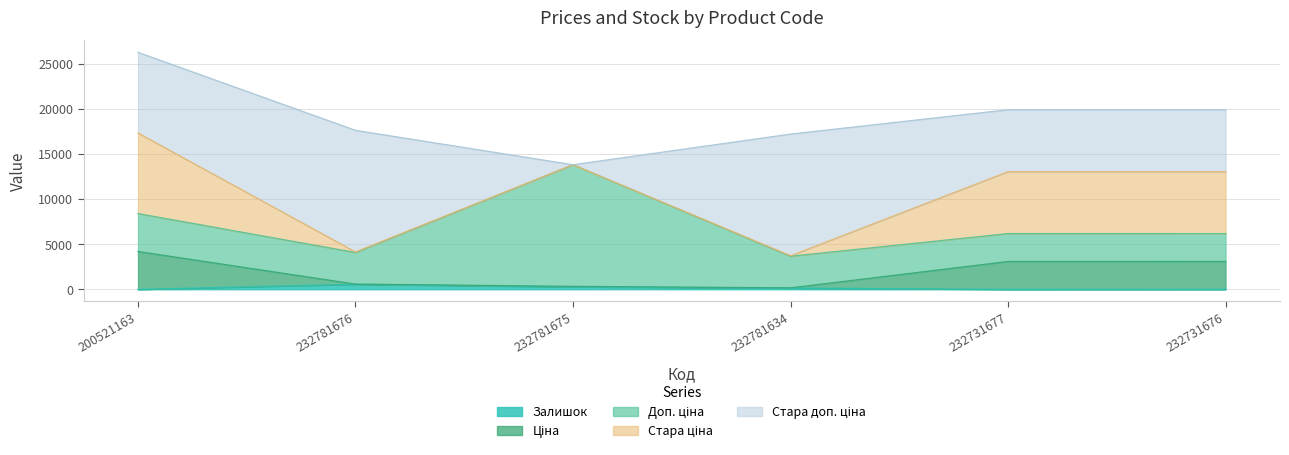

True or false: Стара доп. ціна has a value of 0.0 at 232781675.

True